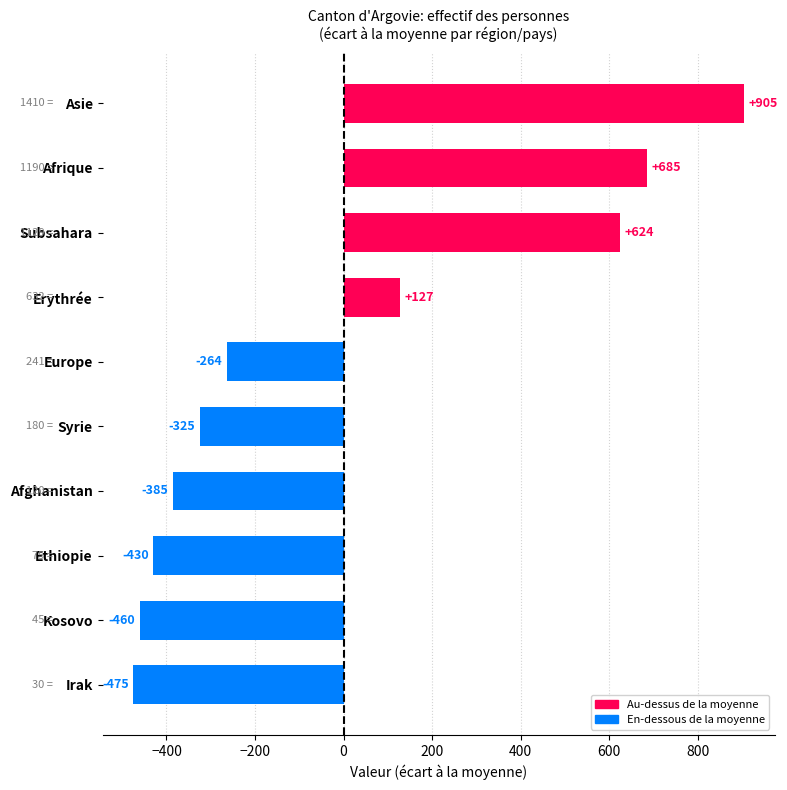

Between Asie and Kosovo, which is larger?

Asie